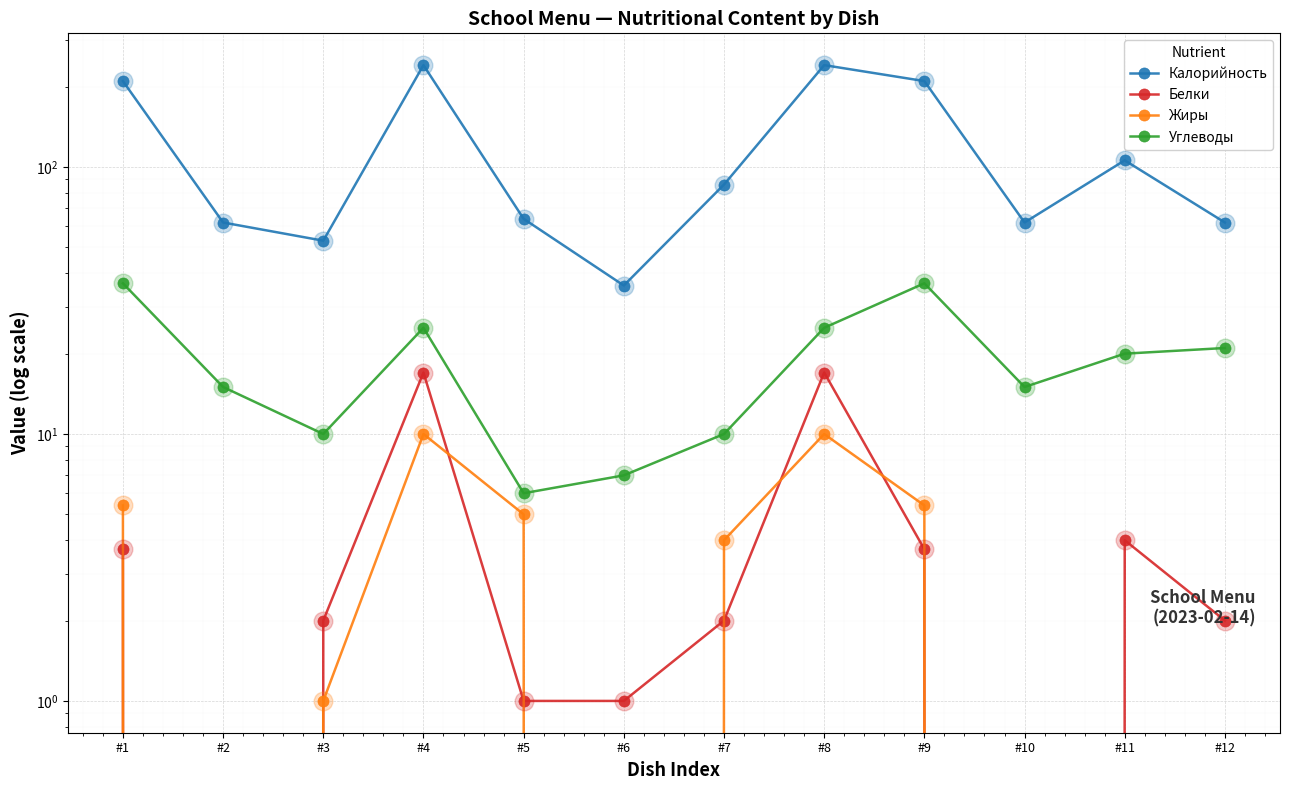

Which series has the largest Y range (max minus min)?

Калорийность